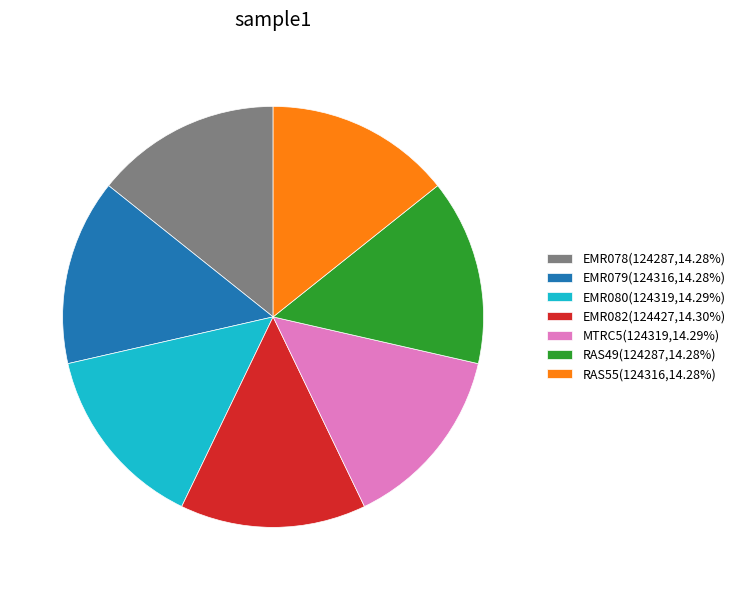

How many slices are in this pie chart?

7